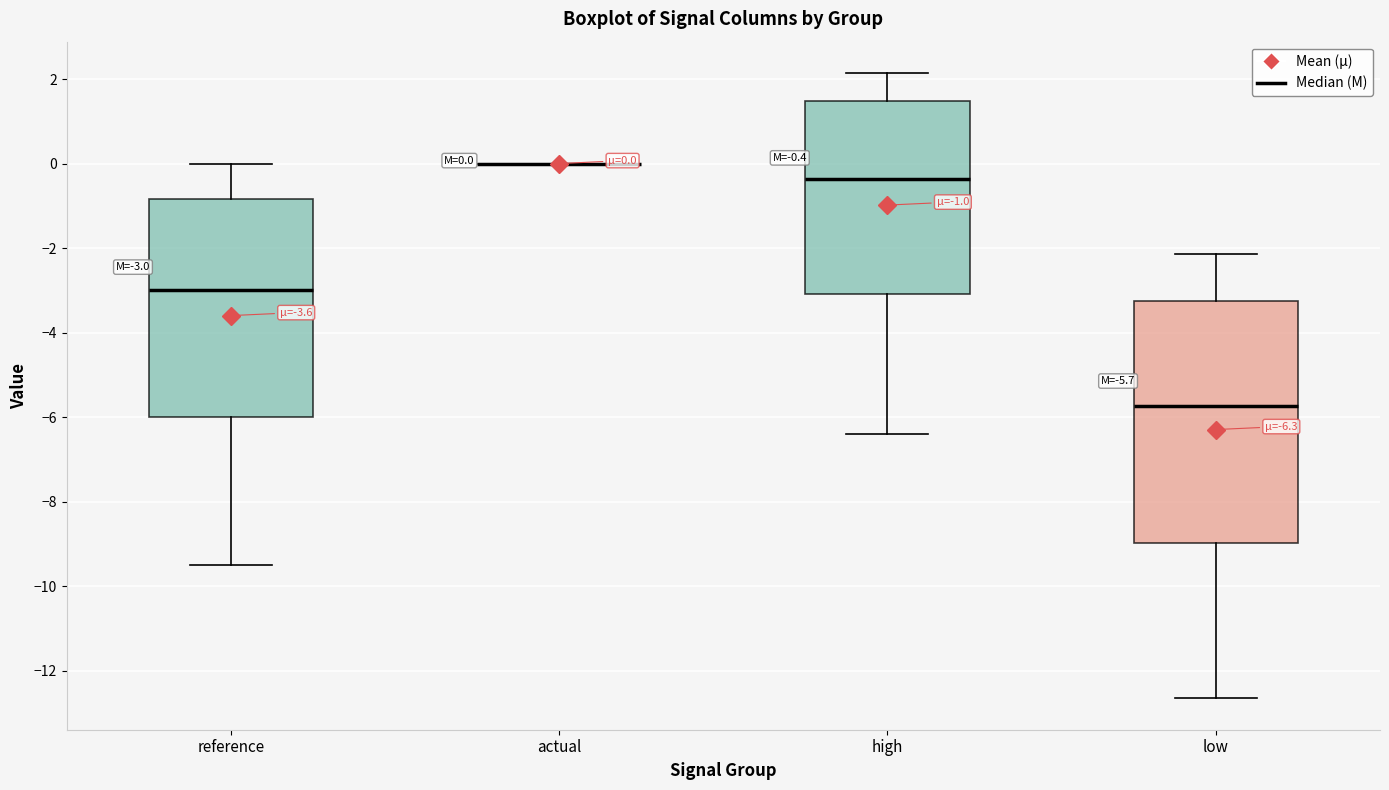

Comparing the boxes themselves (not the whiskers), which one is the tallest?

low